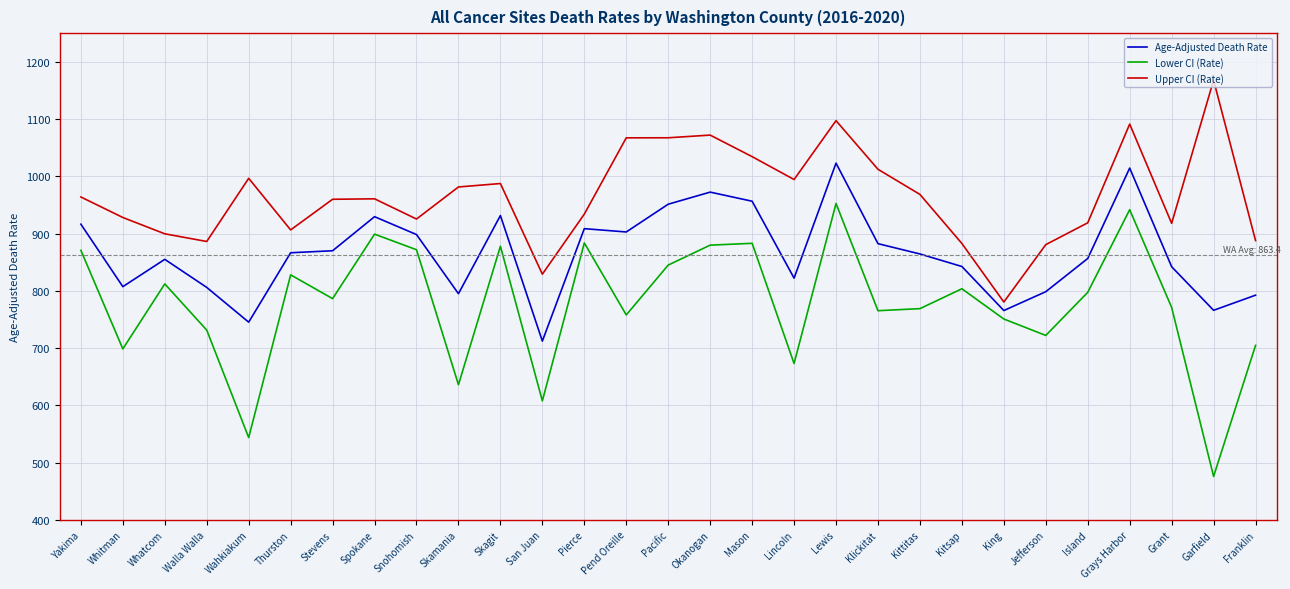

The value of Upper CI (Rate) at Wahkiakum is 255.1. True or false?

False